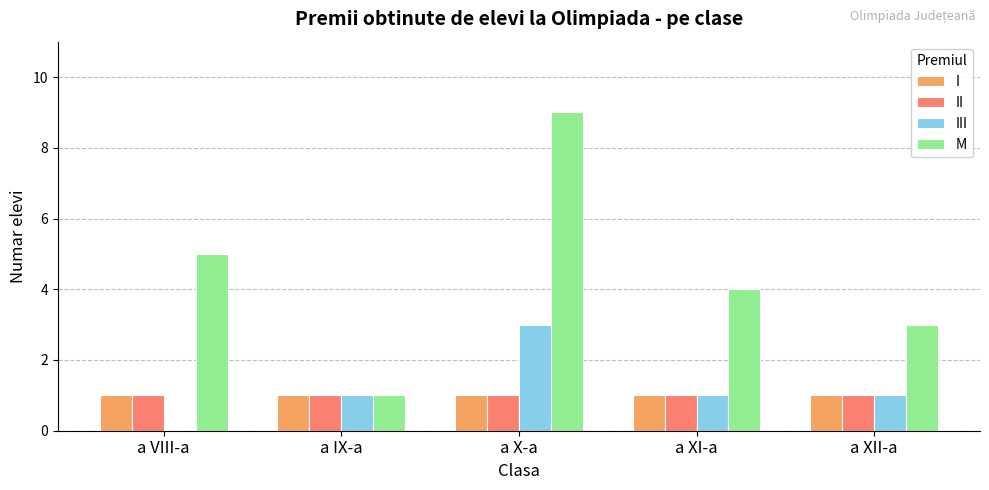

Reading left to right, extract all data points from this chart.

I: 1	1	1	1	1
II: 1	1	1	1	1
III: 0	1	3	1	1
M: 5	1	9	4	3